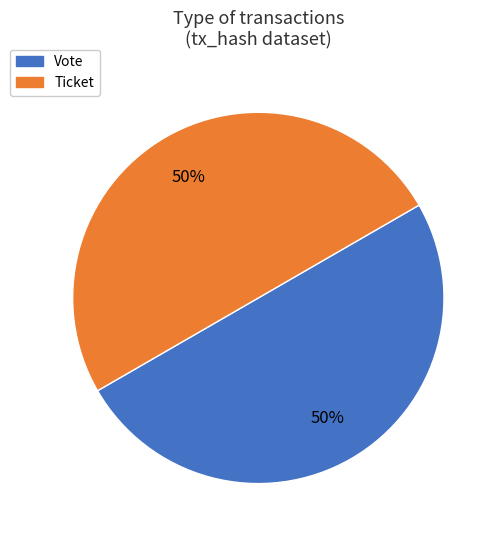

Count the number of slices in the pie.

2